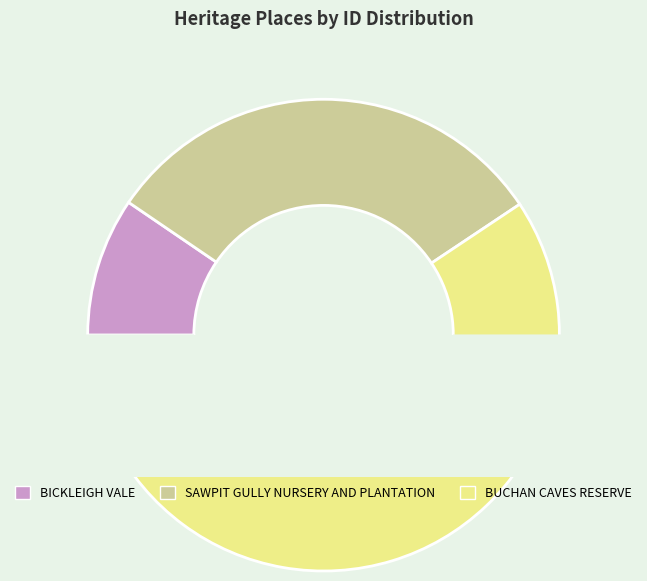

Count the number of slices in the pie.

3